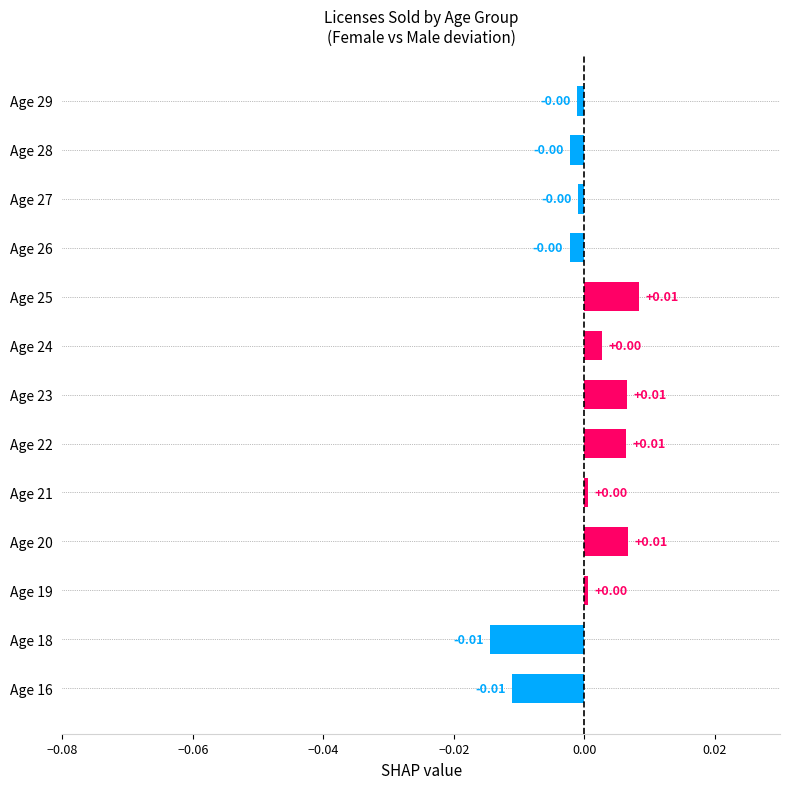

Does the chart contain stacked bars?

No